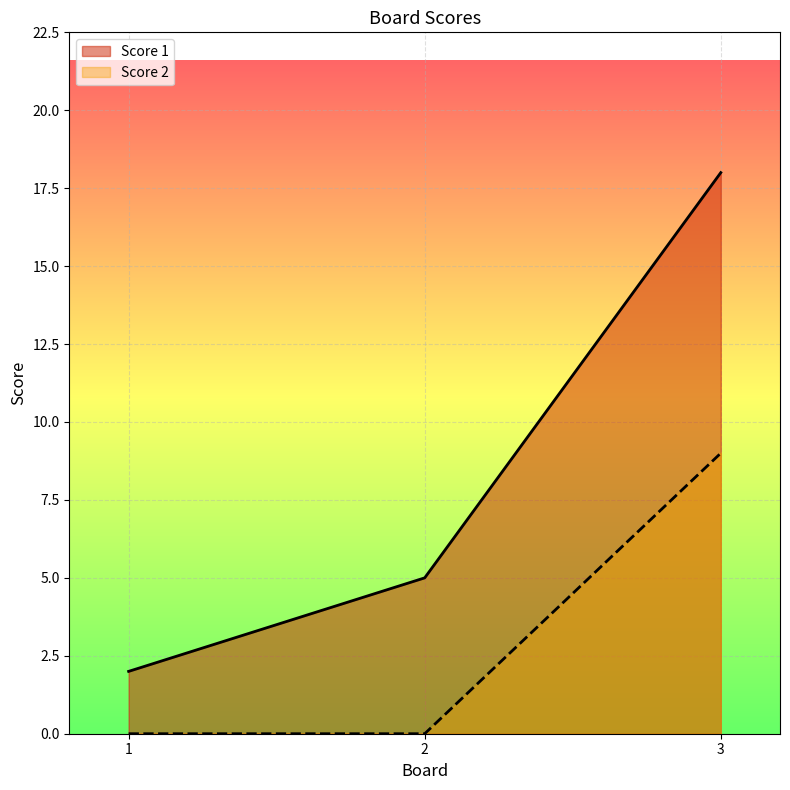

Reading right to left, list all the values displayed in this chart.

Score 1: 18	5	2
Score 2: 9	0	0